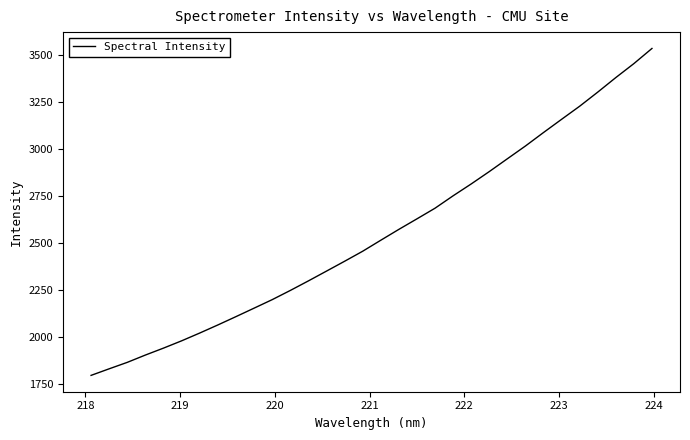

What is the maximum value shown in the chart?

3535.1